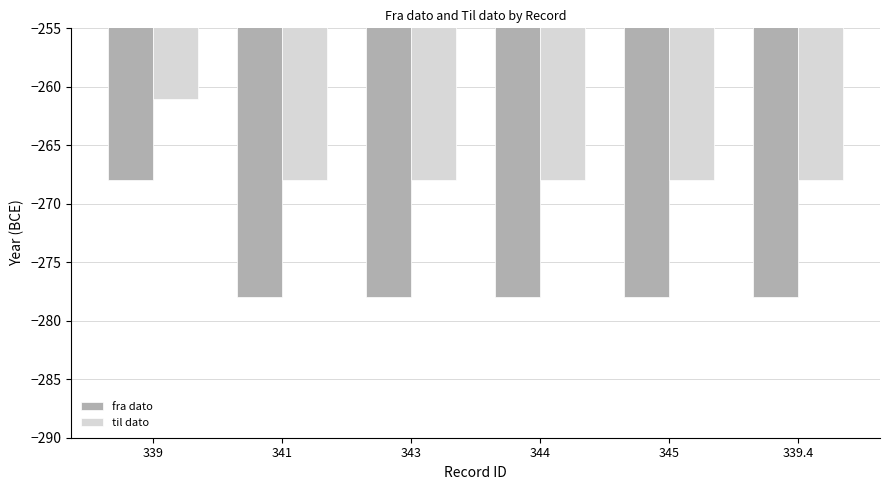

Which category has the highest value in the fra dato series?

339